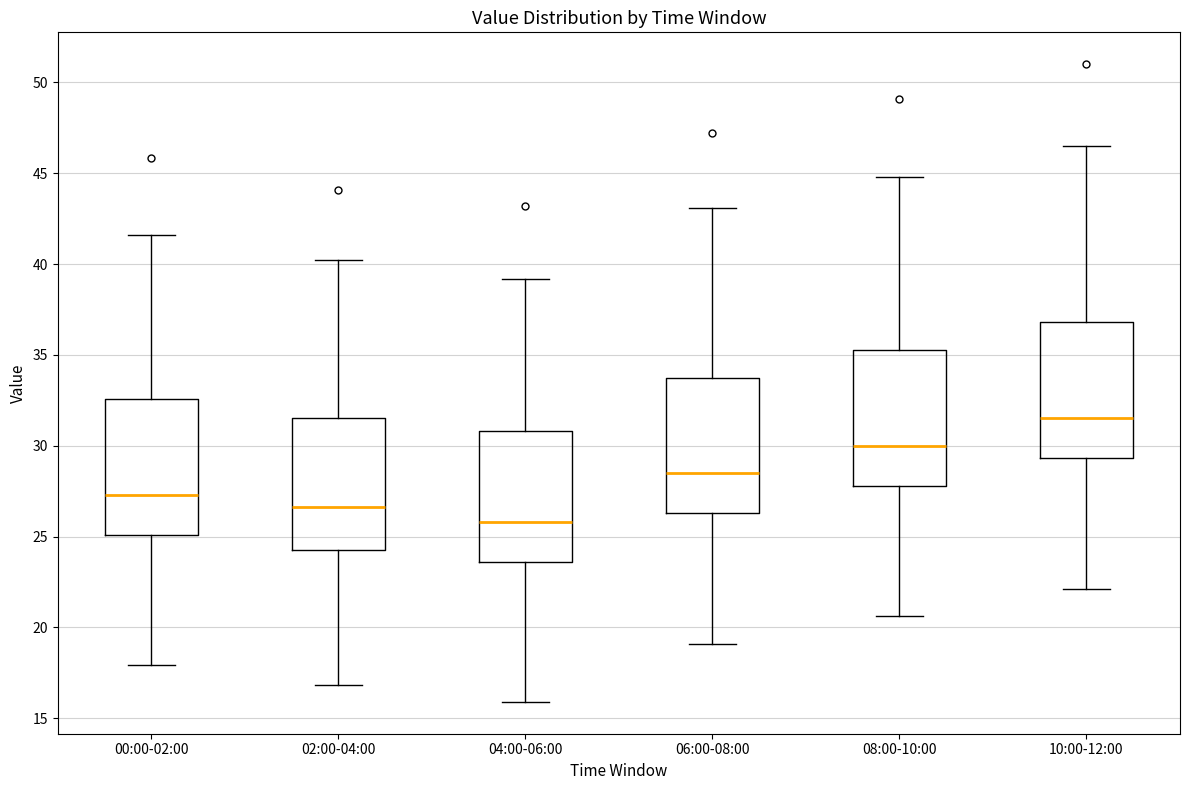

Reading left to right, read every box against the y-axis: the position of its median line, the range the box covers, and the ends of its whiskers. The values are not printed on the chart, so give them approximately, as read against the axis.

00:00-02:00: median 27.5, box 25.0 to 32.5, whiskers 18.0 to 41.5
02:00-04:00: median 26.5, box 24.5 to 31.5, whiskers 17.0 to 40.0
04:00-06:00: median 26.0, box 23.5 to 31.0, whiskers 16.0 to 39.0
06:00-08:00: median 28.5, box 26.5 to 34.0, whiskers 19.0 to 43.0
08:00-10:00: median 30.0, box 28.0 to 35.5, whiskers 20.5 to 45.0
10:00-12:00: median 31.5, box 29.5 to 37.0, whiskers 22.0 to 46.5